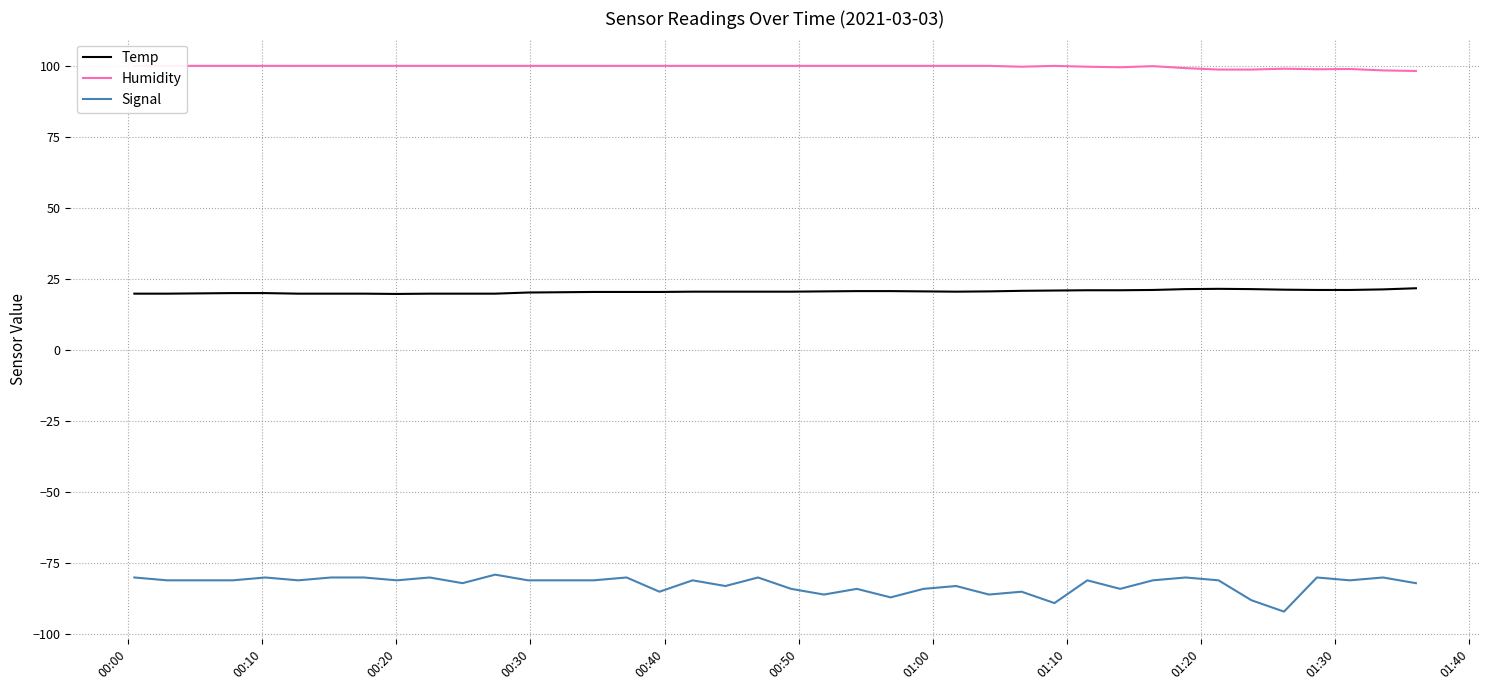

True or false: Signal and Humidity intersect in this chart.

False